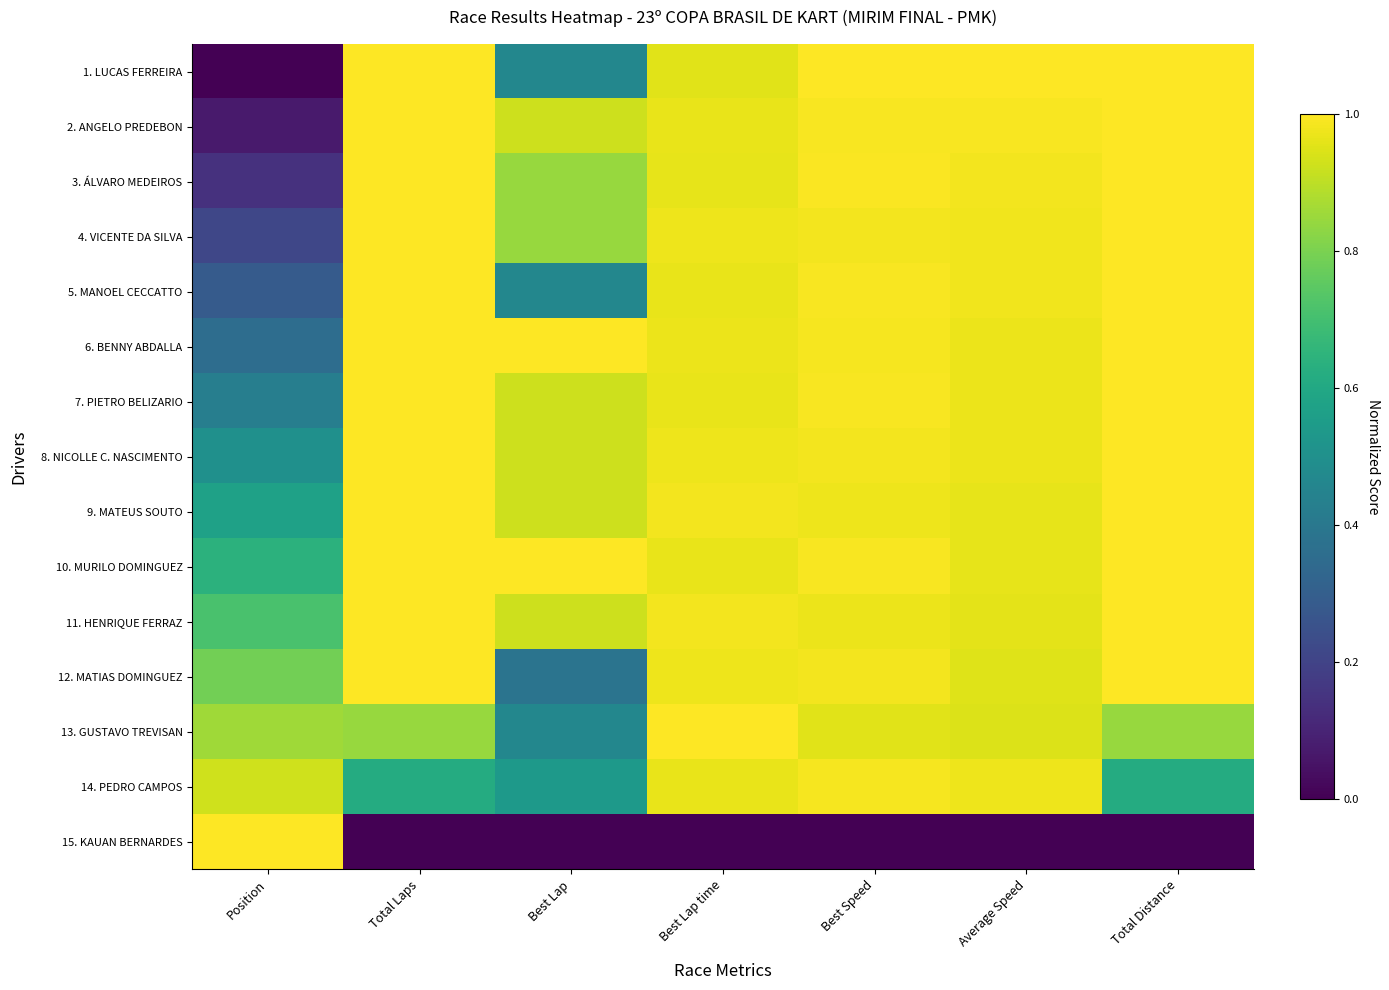

List the series in order of their peak value, lowest first.

14. PEDRO CAMPOS, 1. LUCAS FERREIRA, 2. ANGELO PREDEBON, 3. ÁLVARO MEDEIROS, 4. VICENTE DA SILVA, 5. MANOEL CECCATTO, 6. BENNY ABDALLA, 7. PIETRO BELIZARIO, 8. NICOLLE C. NASCIMENTO, 9. MATEUS SOUTO, 10. MURILO DOMINGUEZ, 11. HENRIQUE FERRAZ, 12. MATIAS DOMINGUEZ, 13. GUSTAVO TREVISAN, 15. KAUAN BERNARDES